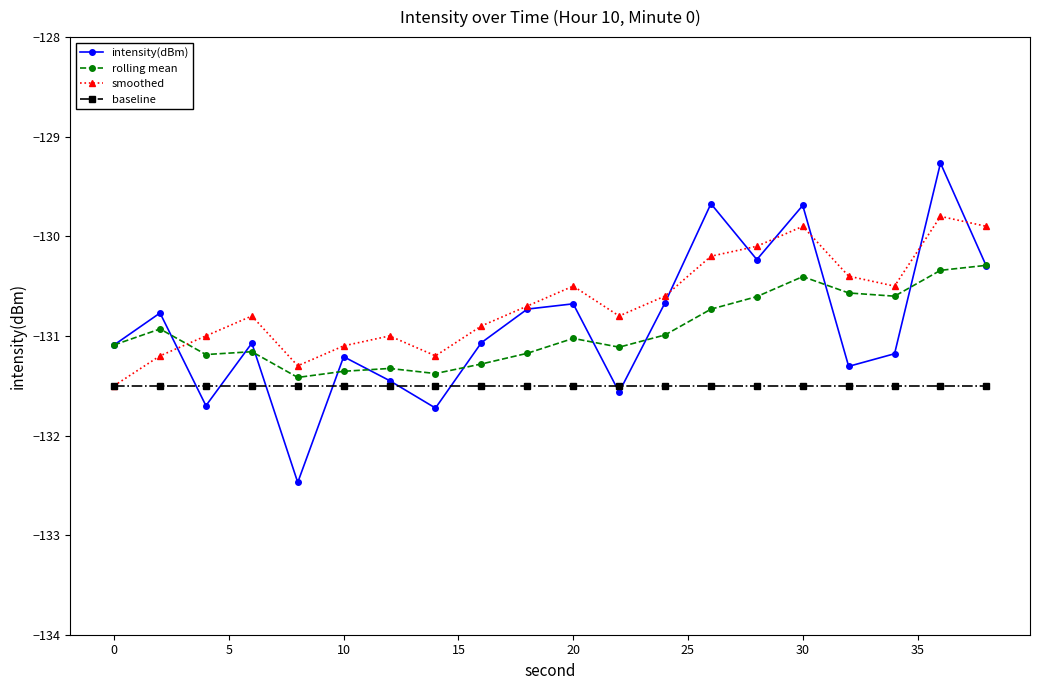

What is the smallest value displayed?

-132.5